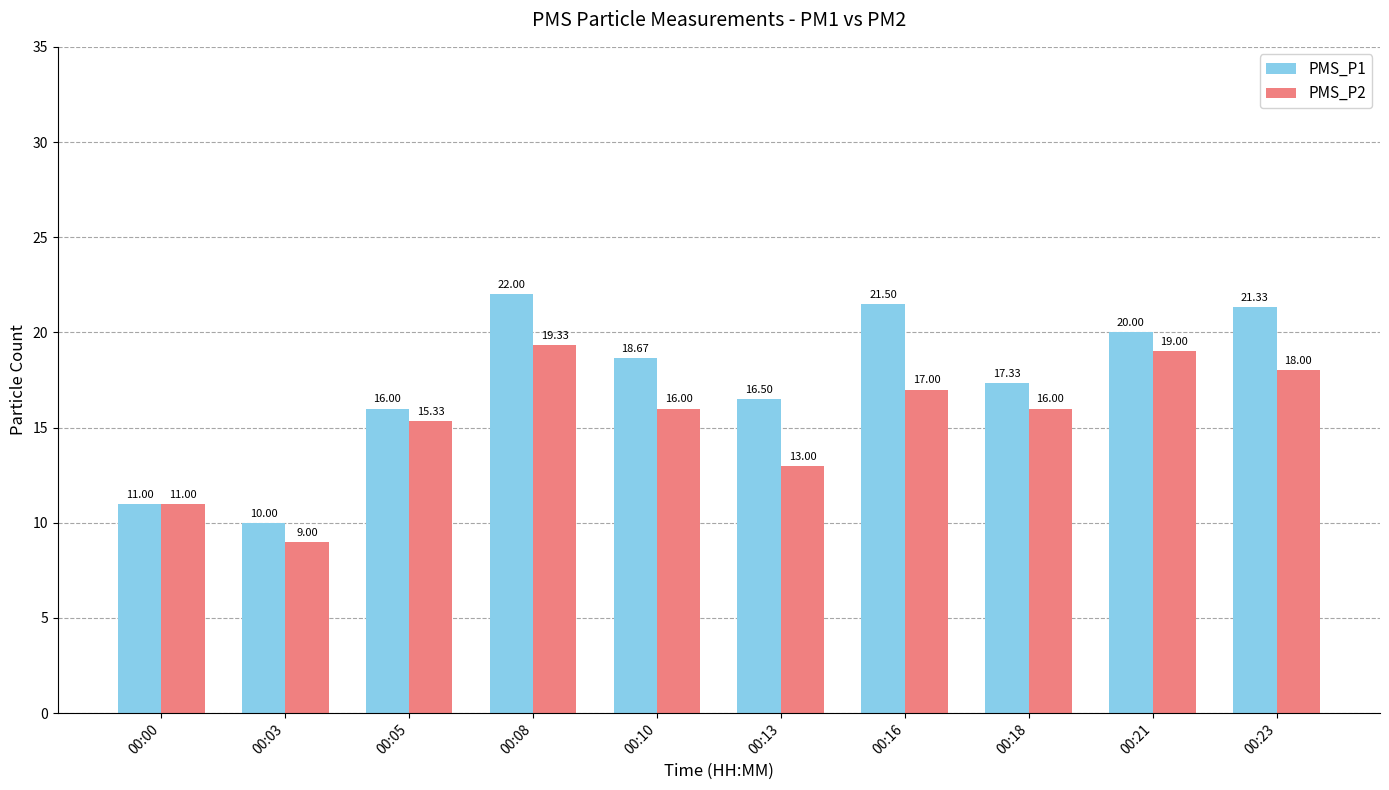

At which label does PMS_P2 first exceed 16?

00:08